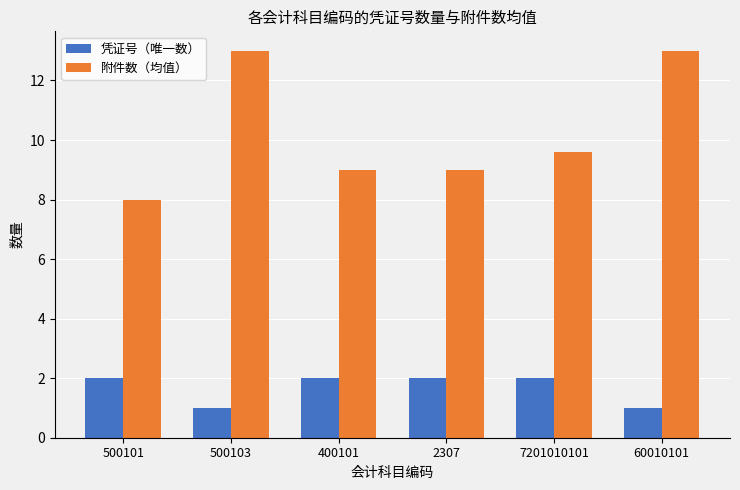

What is the difference between the second highest and second lowest values in the 凭证号（唯一数） series?

1.0